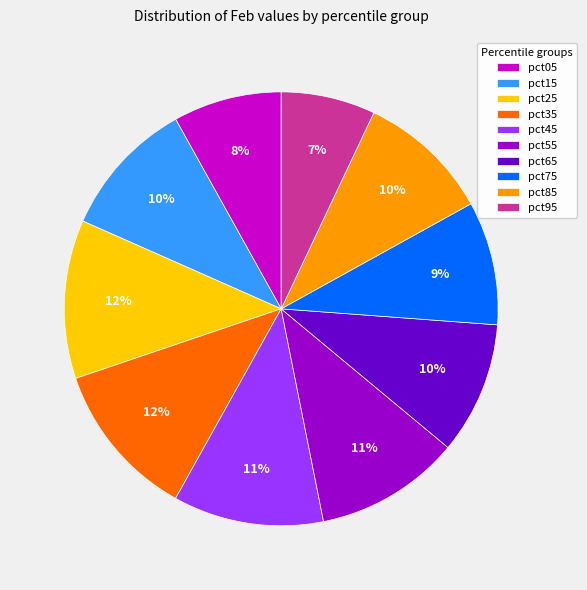

Which has a higher value, pct15 or pct55?

pct55